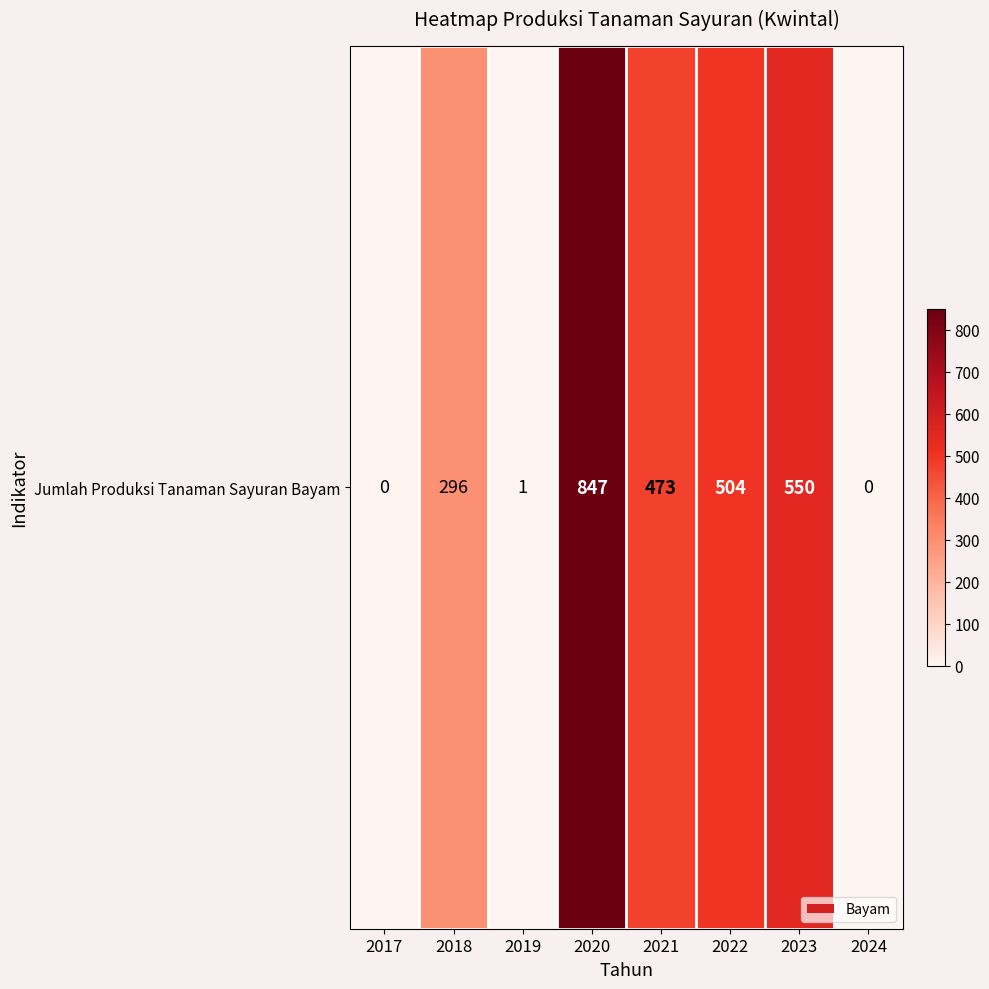

Which category has the lowest value across all series?

2017